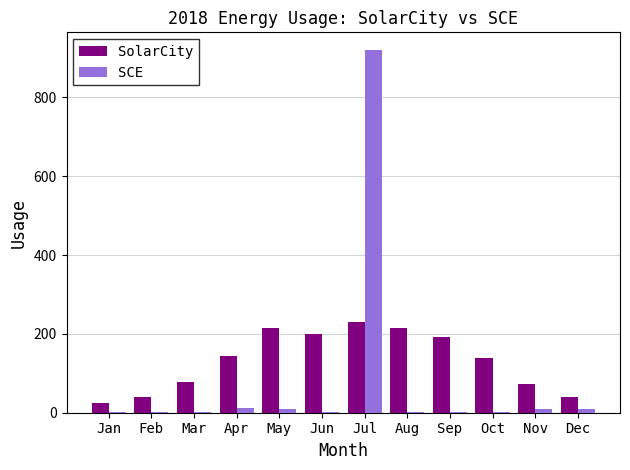

True or false: SolarCity has a value of 229.3 at Jul.

True